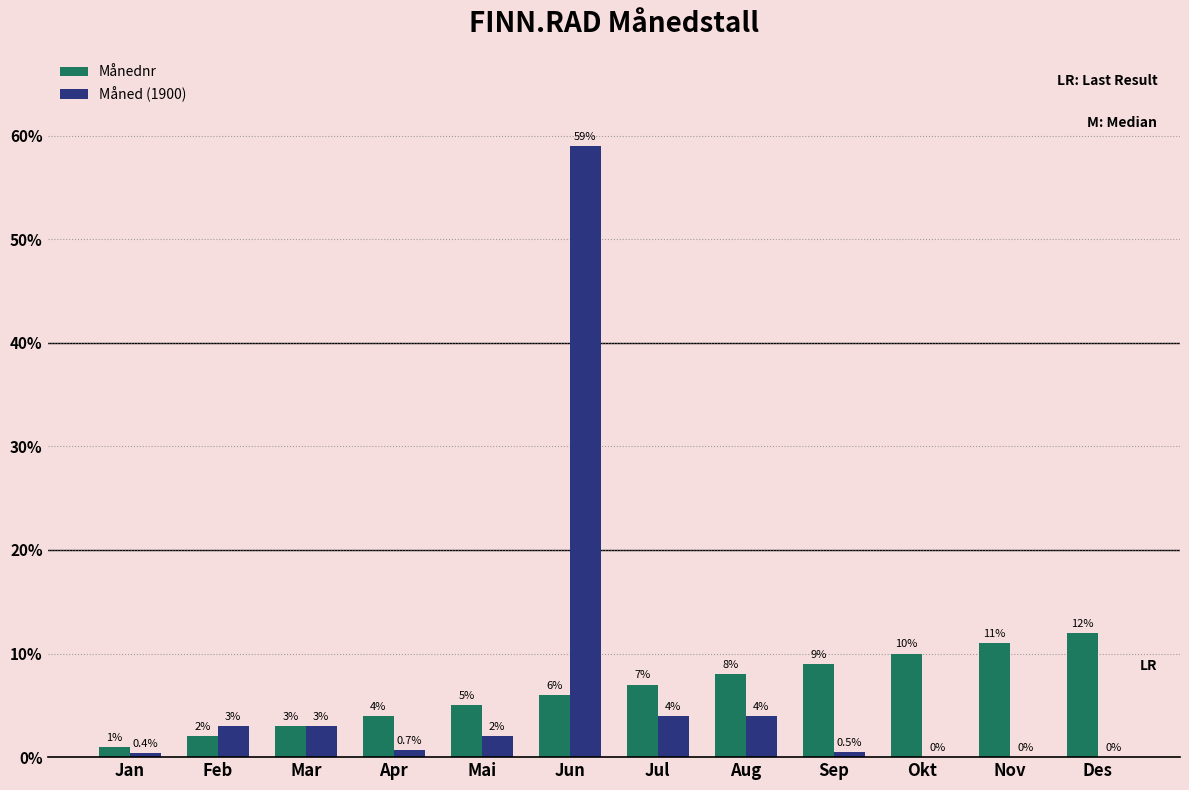

Between Mar and Des, which series saw the biggest shift?

Månednr